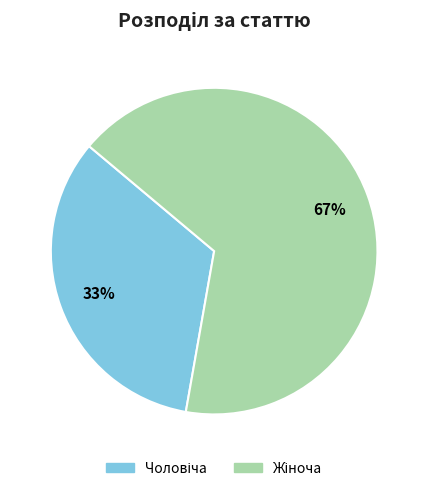

Is there a majority slice in this chart?

Yes